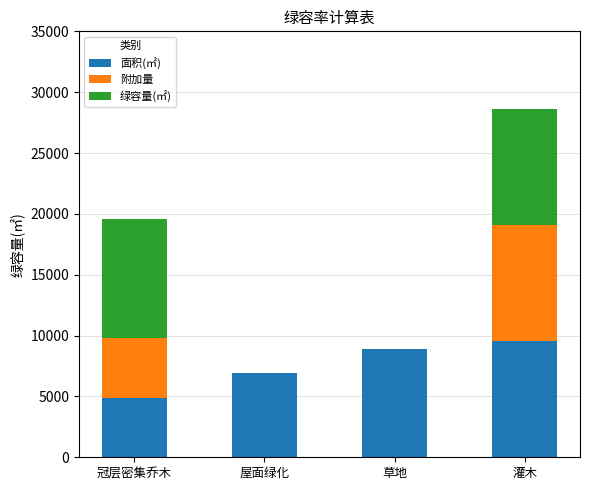

At which category is the sum across all series the highest?

灌木